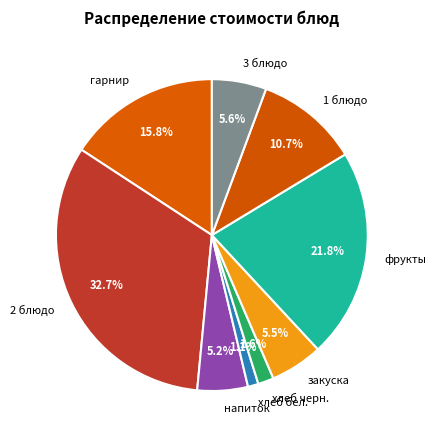

Combined, what portion of the pie is гарнир and 2 блюдо?

48.5%